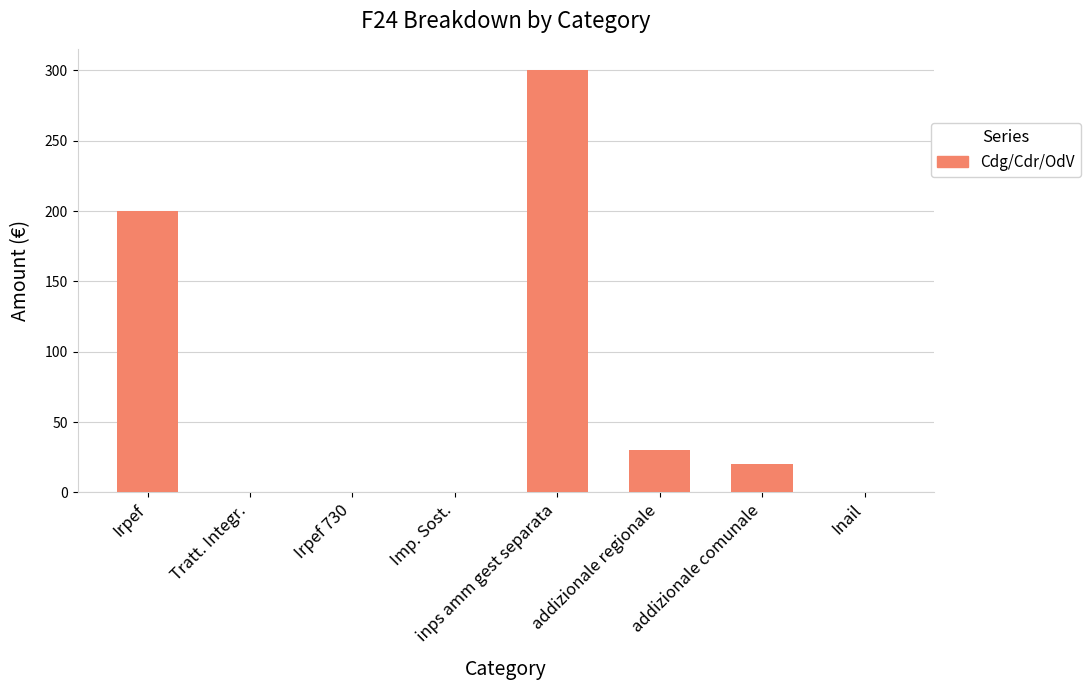

Which category has the highest value across all series?

inps amm gest separata